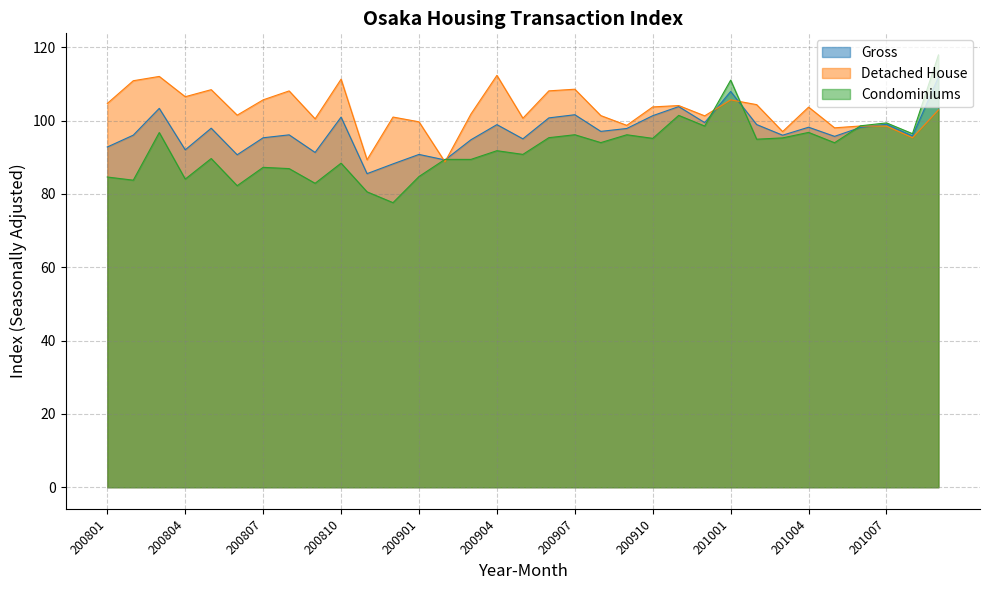

Does the chart have visible grid lines?

Yes